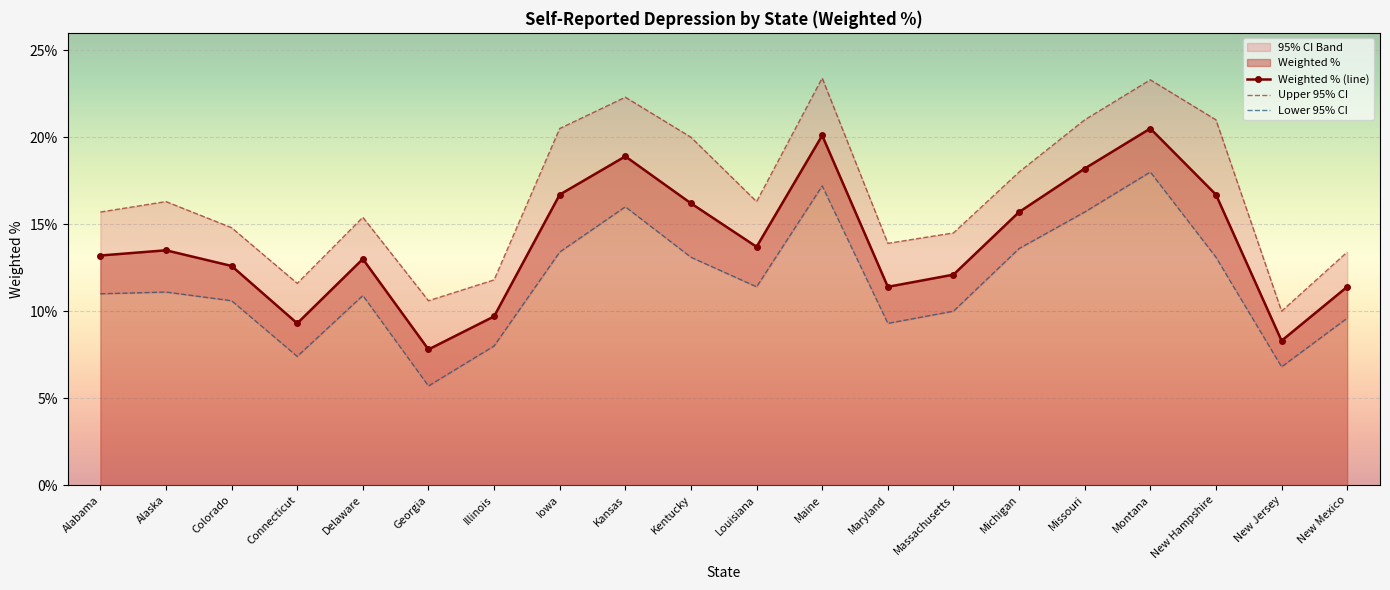

At how many categories does at least one series exceed 9?

20